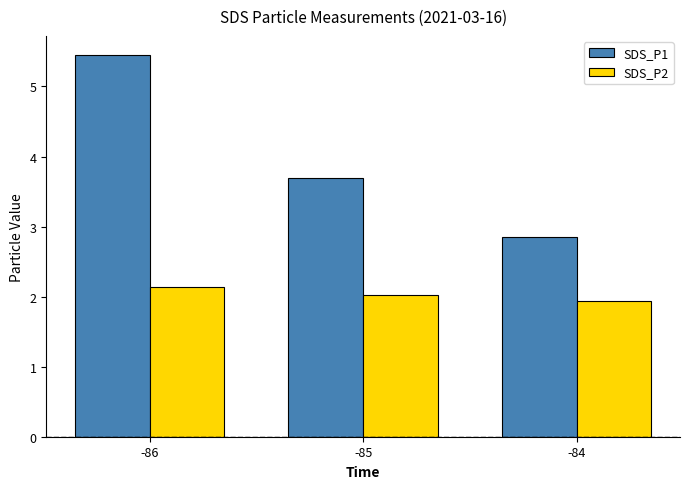

Reading left to right, extract all data points from this chart.

SDS_P1: 5.5	3.7	2.9
SDS_P2: 2.1	2.0	1.9